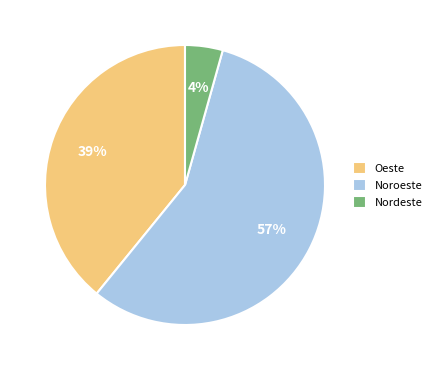

Which slice is the largest?

Noroeste